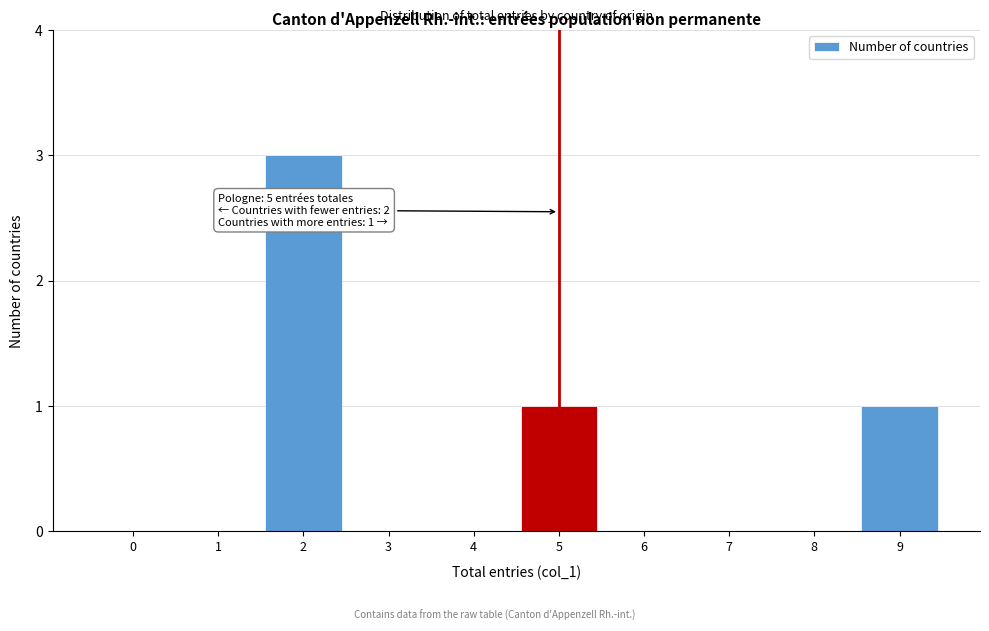

Reading left to right, extract all data points from this chart.

0=0	1=0	2=3	3=0	4=0	5=1	6=0	7=0	8=0	9=1